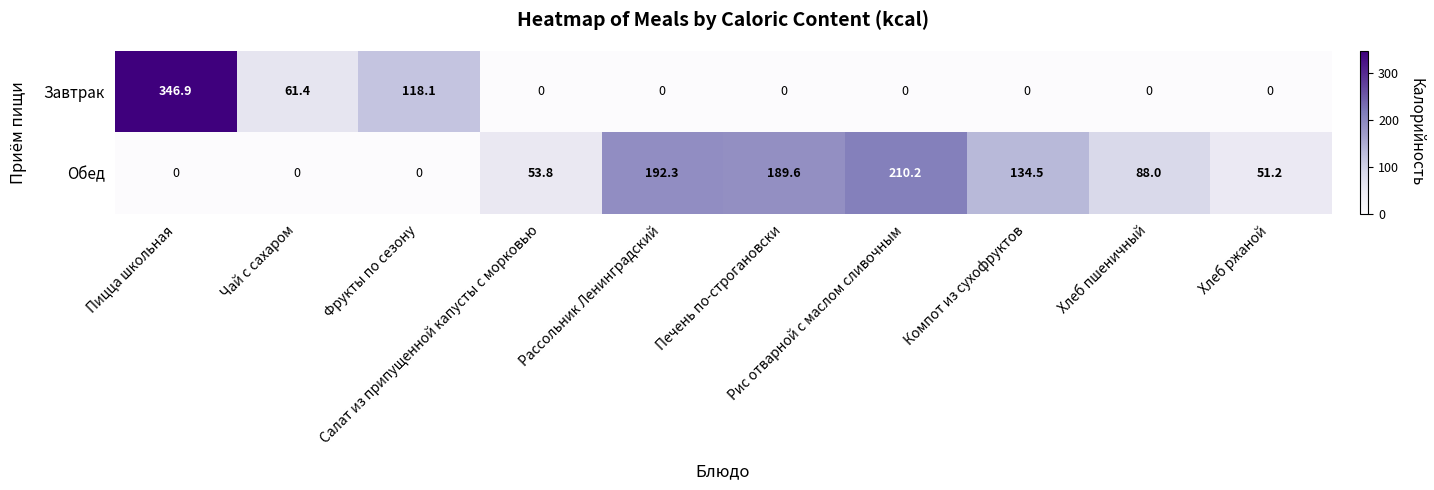

Rank the series by their average value, from lowest to highest.

Завтрак, Обед